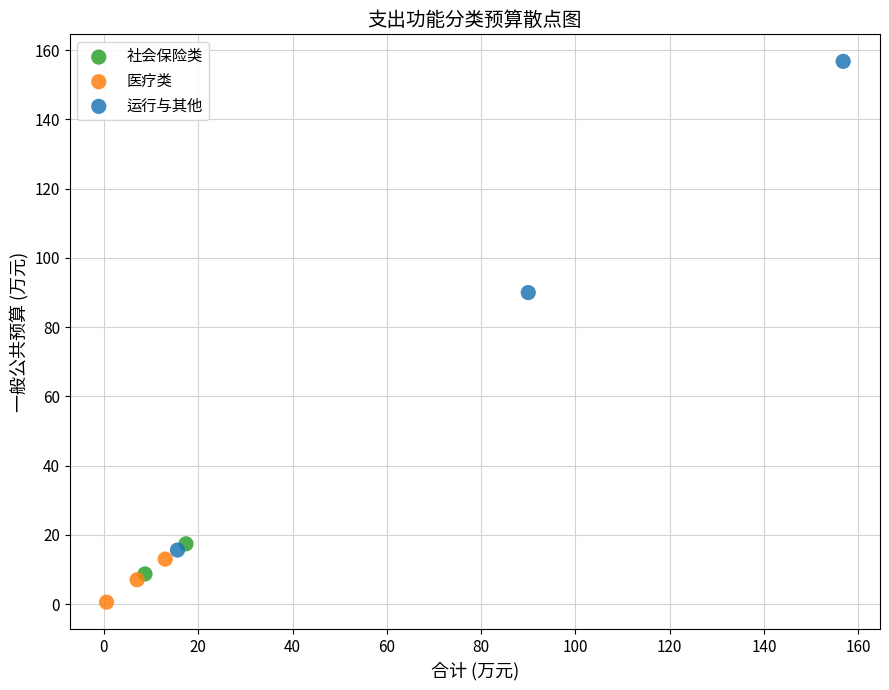

What are all the series names shown in the legend?

社会保险类, 医疗类, 运行与其他